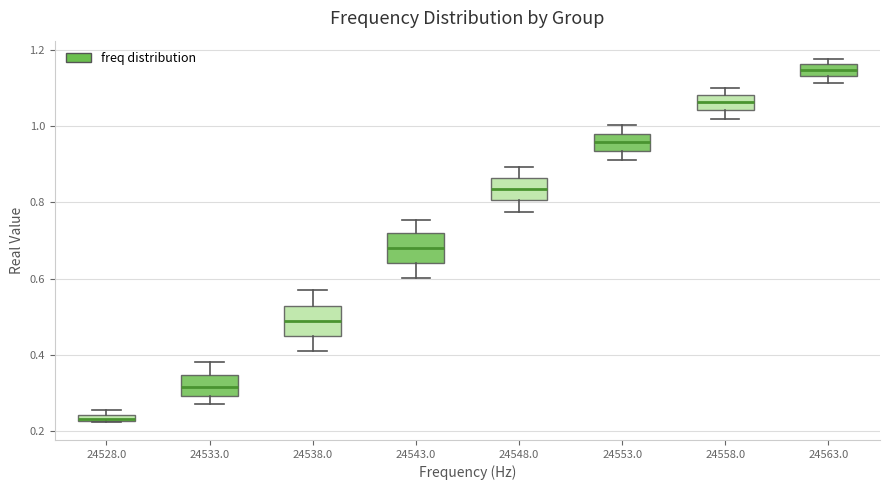

Where does the median line of the box at x = 24533.0 sit on the y-axis? The values are not printed on the chart, so give them approximately, as read against the axis.

0.32